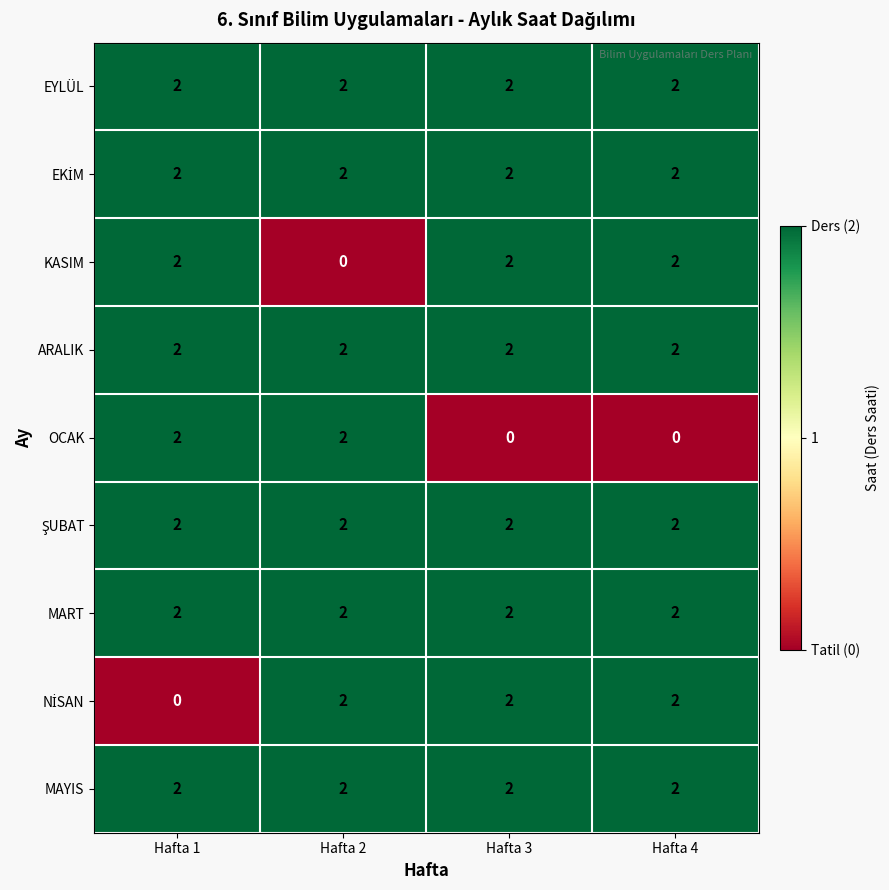

The value of EYLÜL at Hafta 3 is 3. True or false?

False